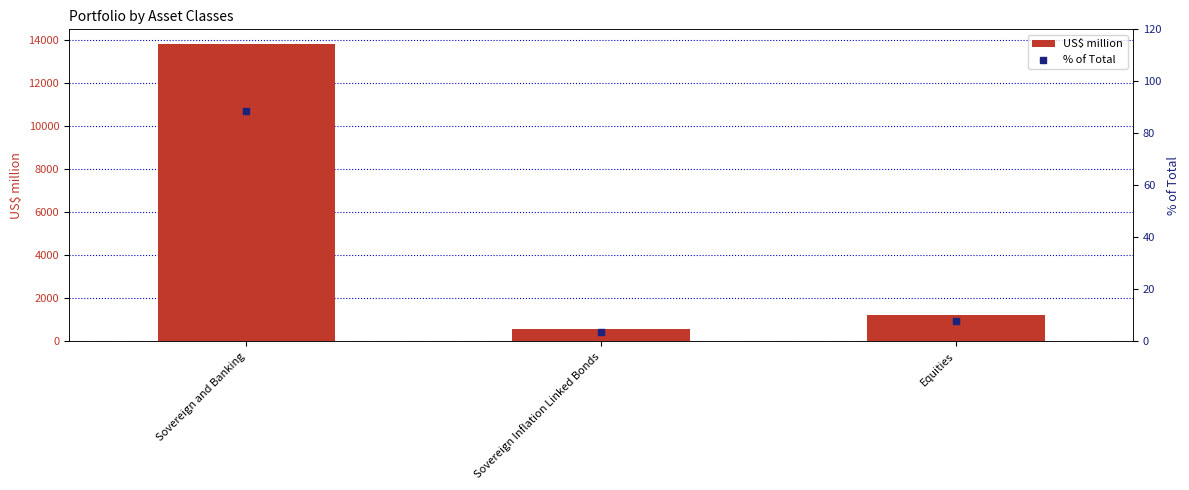

Which series reaches the maximum Y coordinate?

US$ million